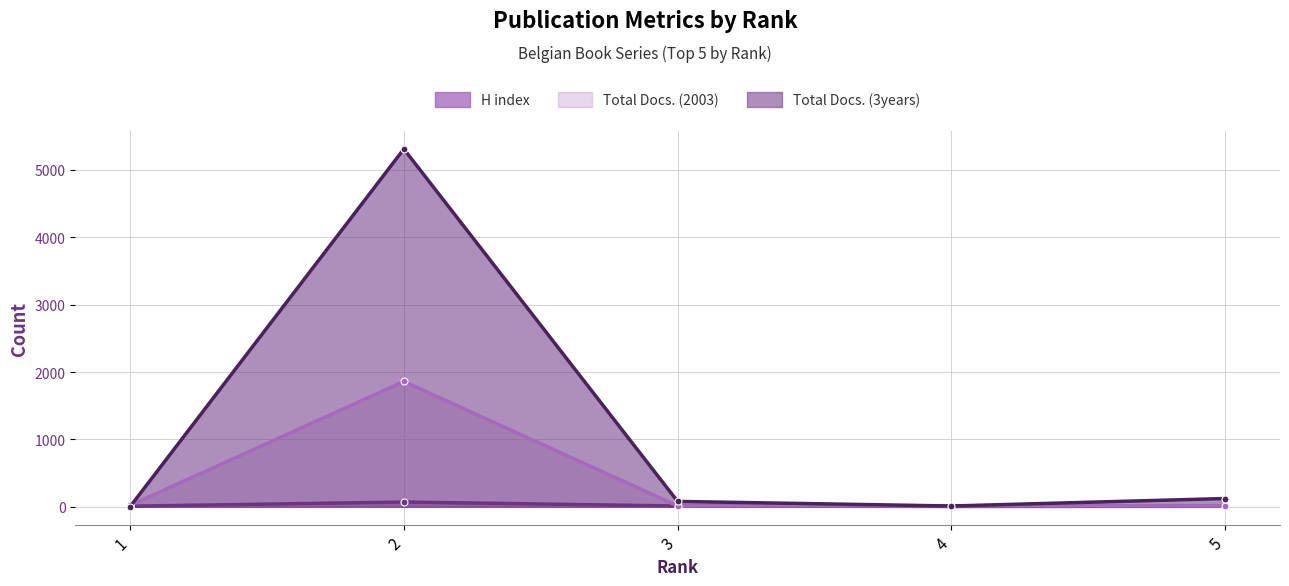

What is the lowest value of the Total Docs. (3years) series?

1